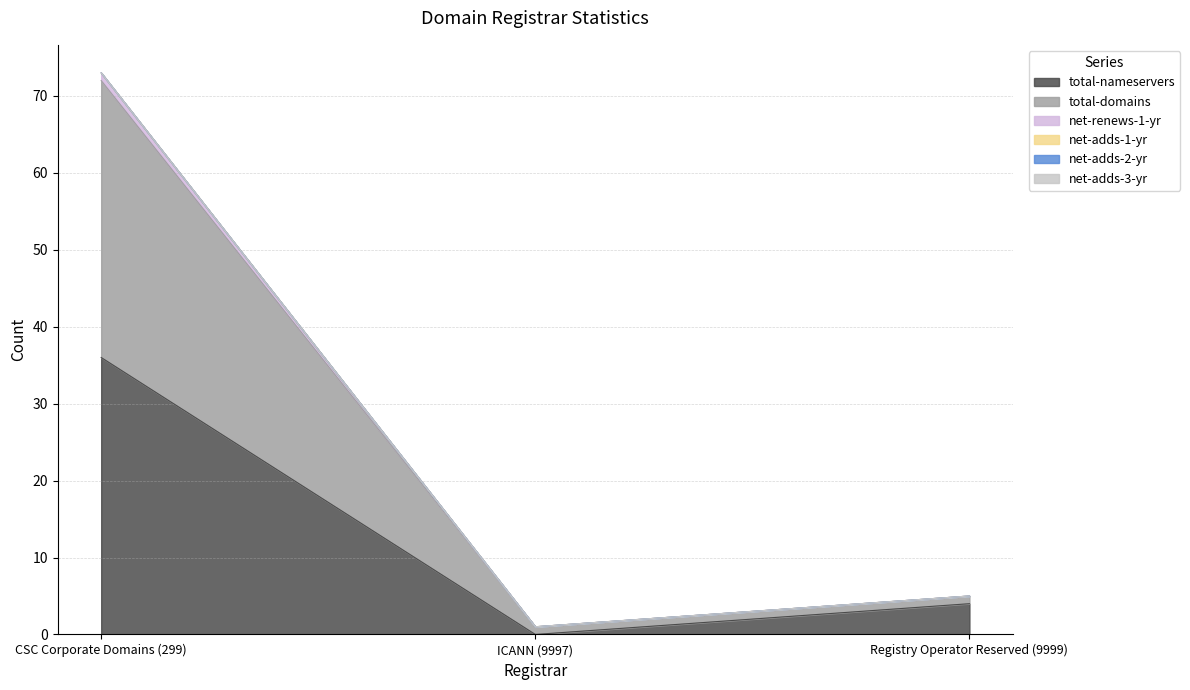

At which category is the sum across all series the highest?

CSC Corporate Domains (299)